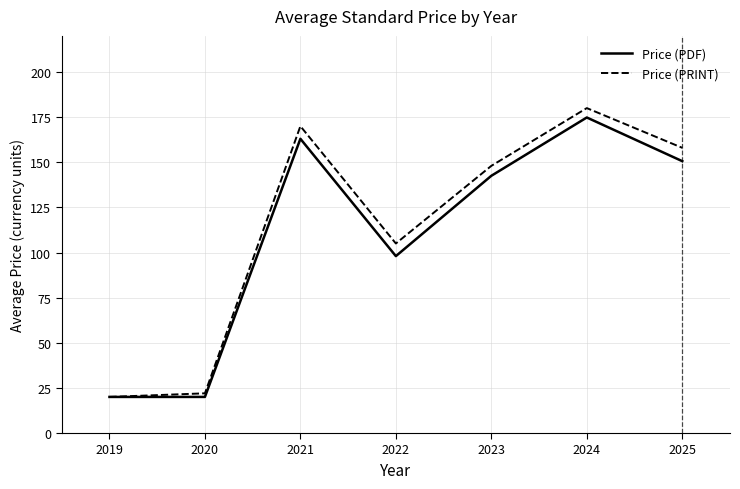

Is this an area chart (filled region under the line)?

No